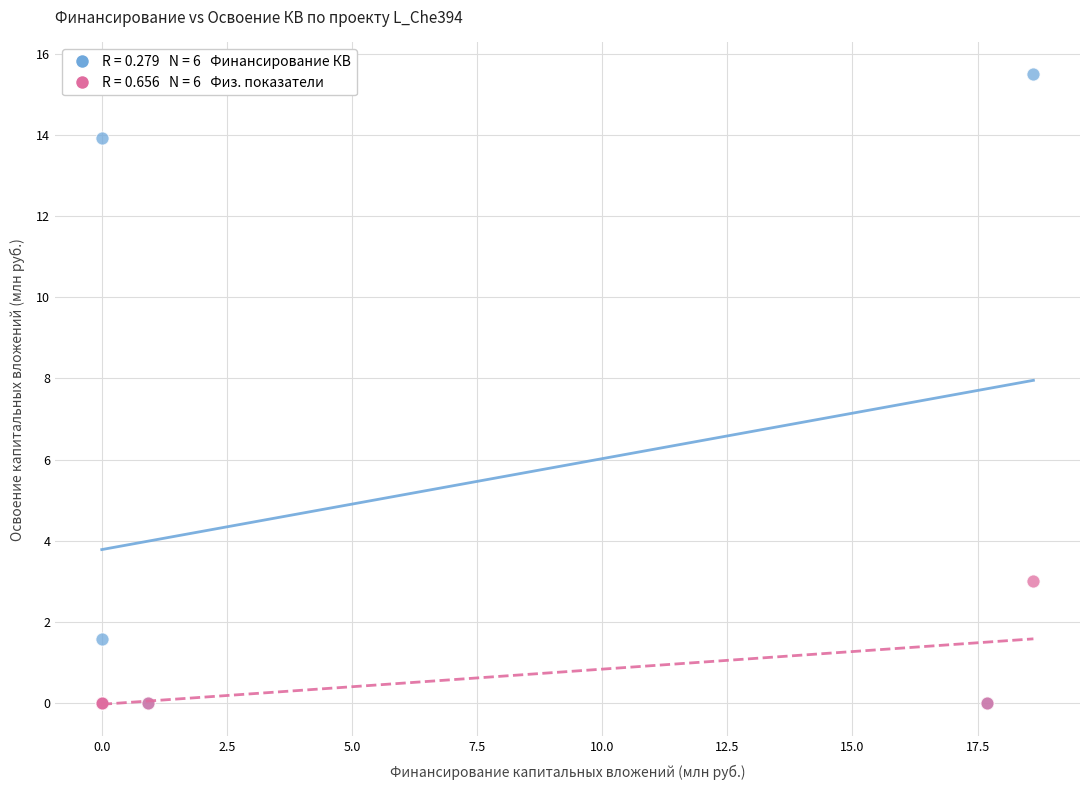

Across all series, what Y value is closest to 7?

3.0